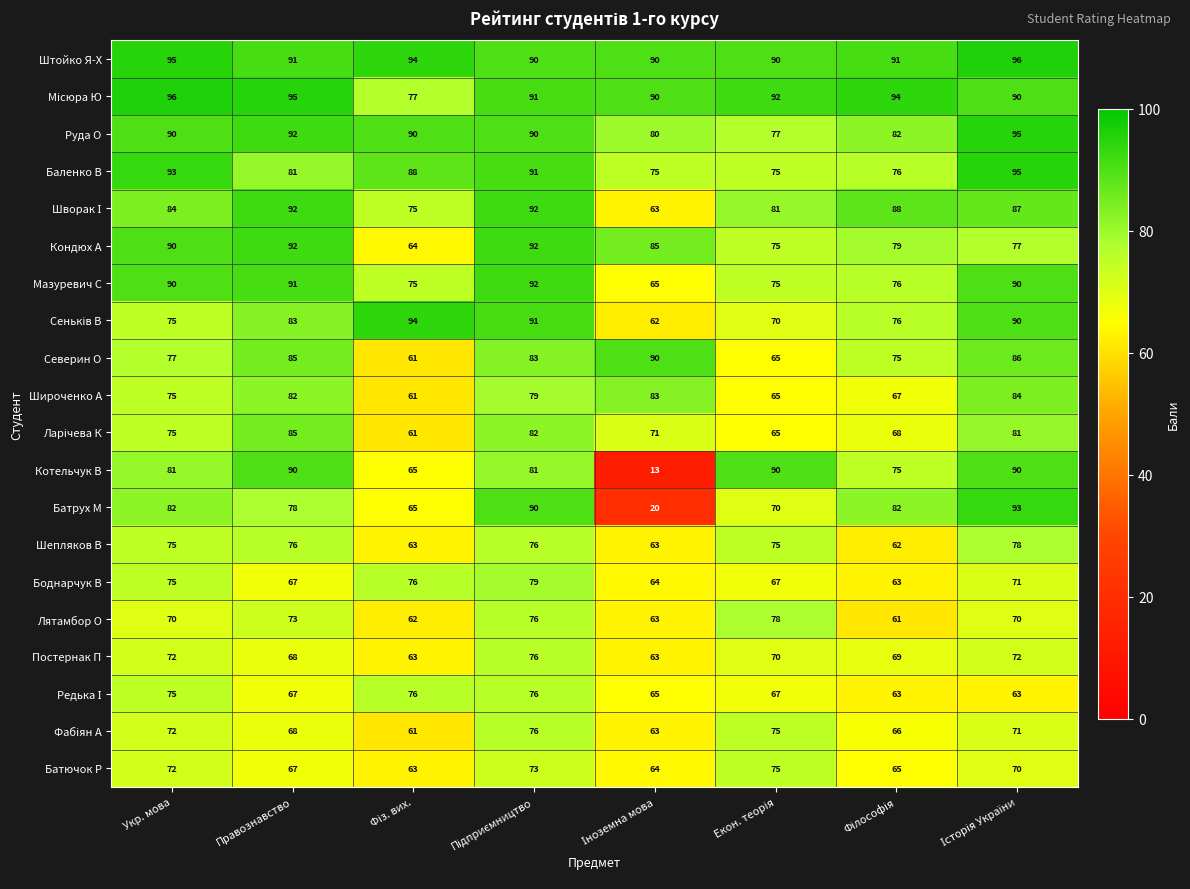

How many categories are shown in the chart?

8